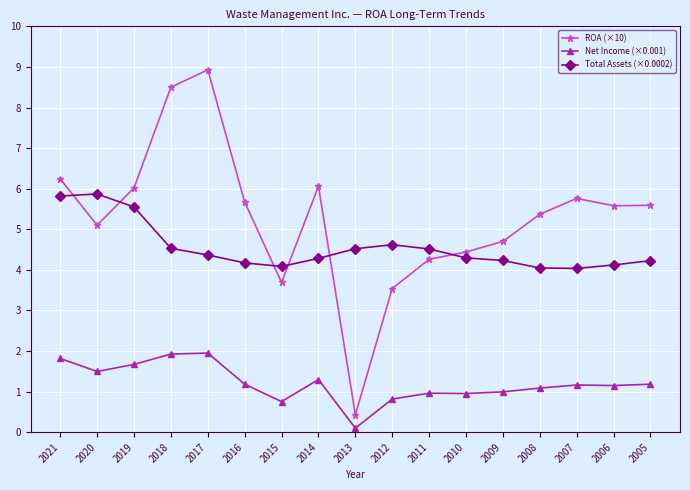

The value of ROA (×10) at 2016 is 5.7. True or false?

True